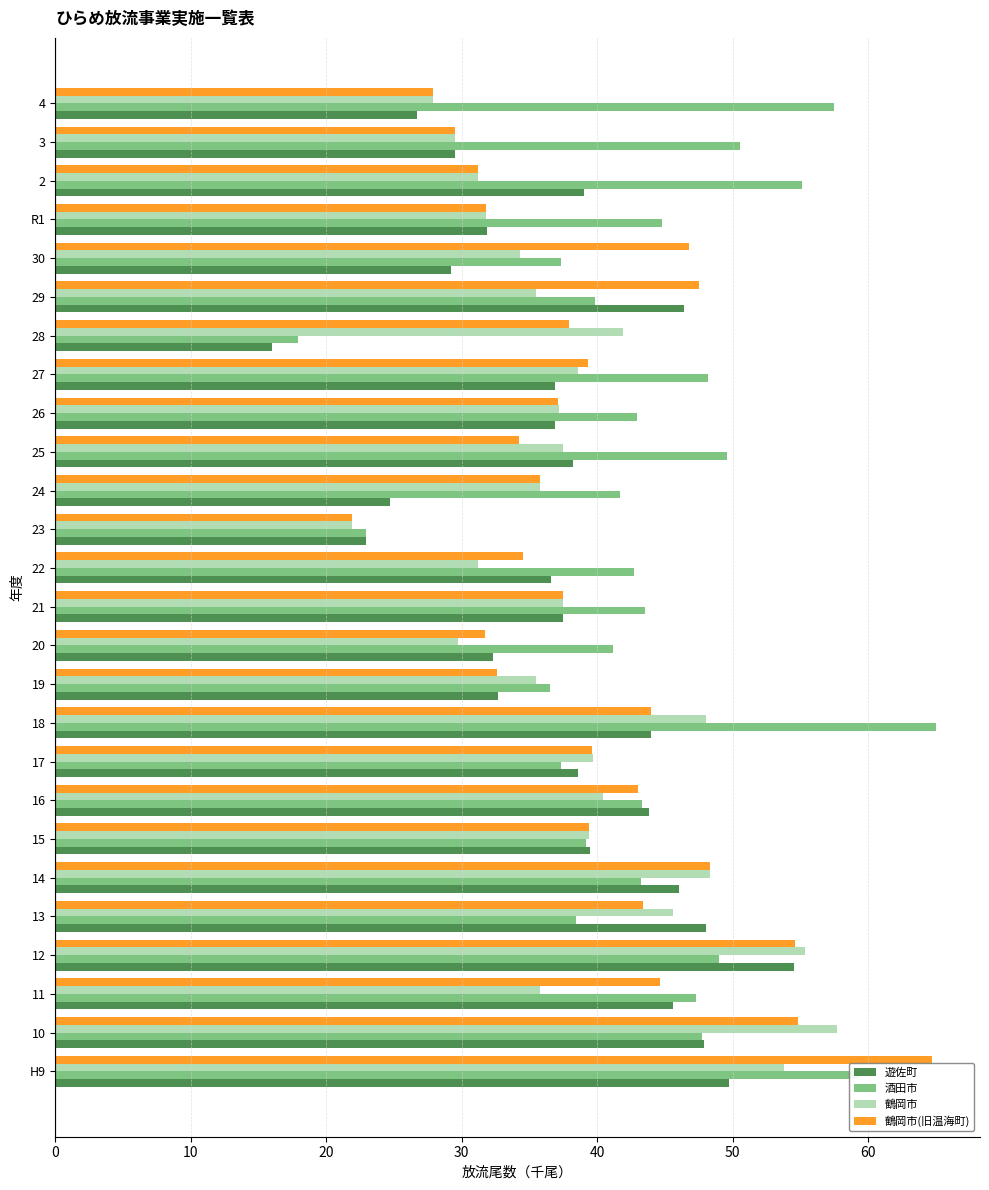

Rank the series by their average value, from lowest to highest.

遊佐町, 鶴岡市, 鶴岡市(旧温海町), 酒田市